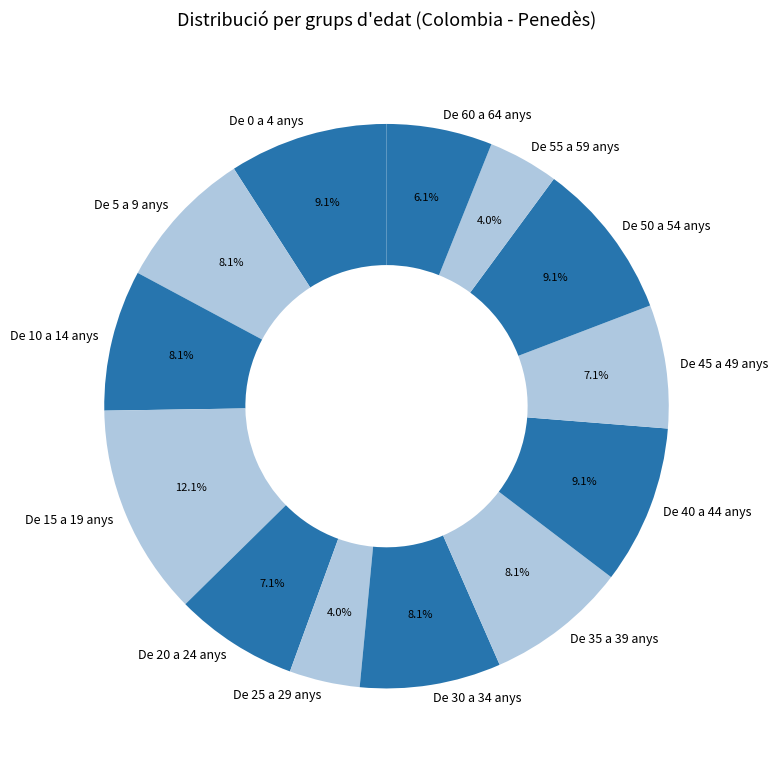

What is the ratio of the value at De 20 a 24 anys to the value at De 60 a 64 anys?

1.2